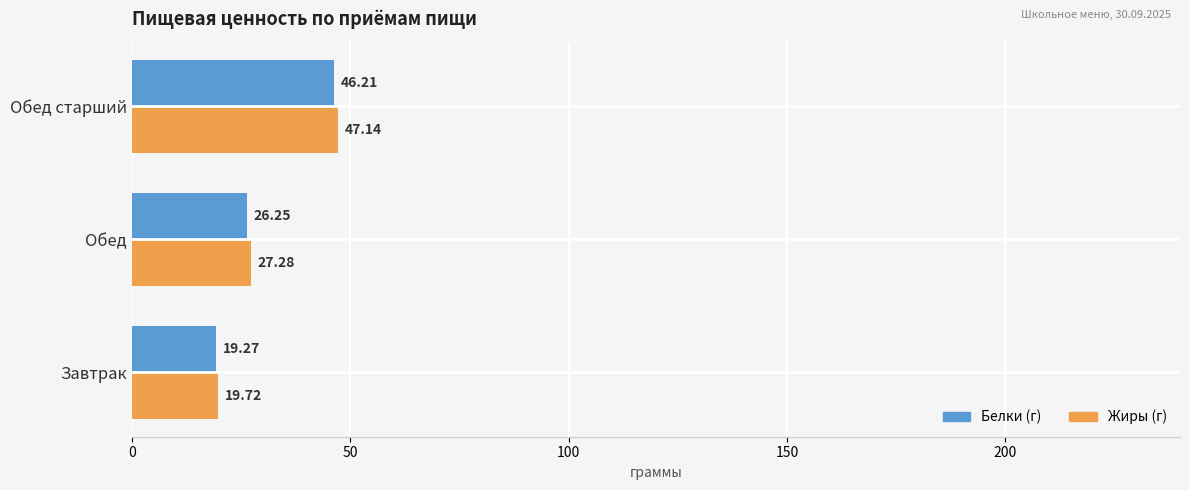

At how many categories does at least one series exceed 19?

3